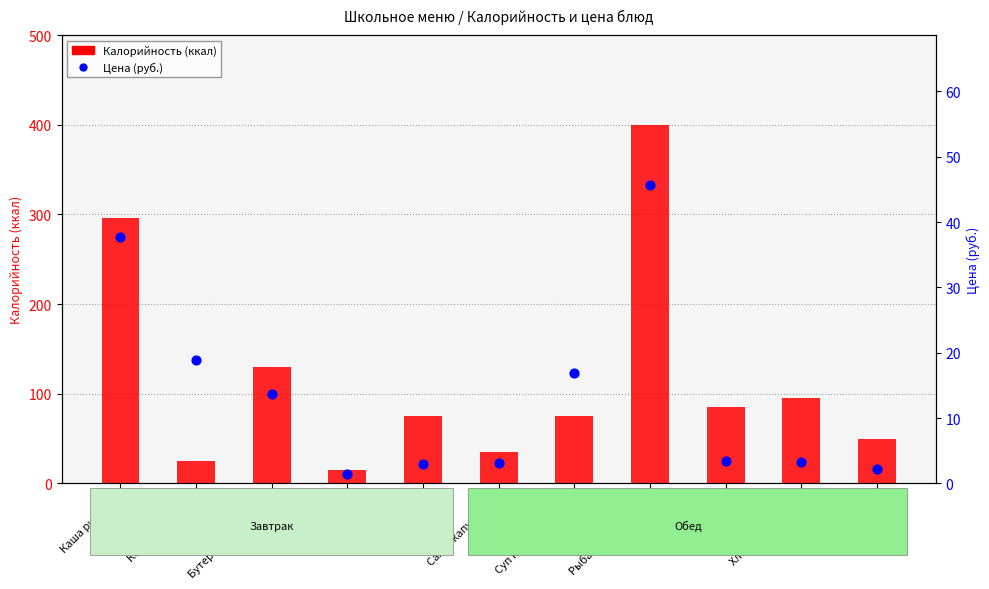

Which series has the largest total across all categories?

Калорийность (ккал)